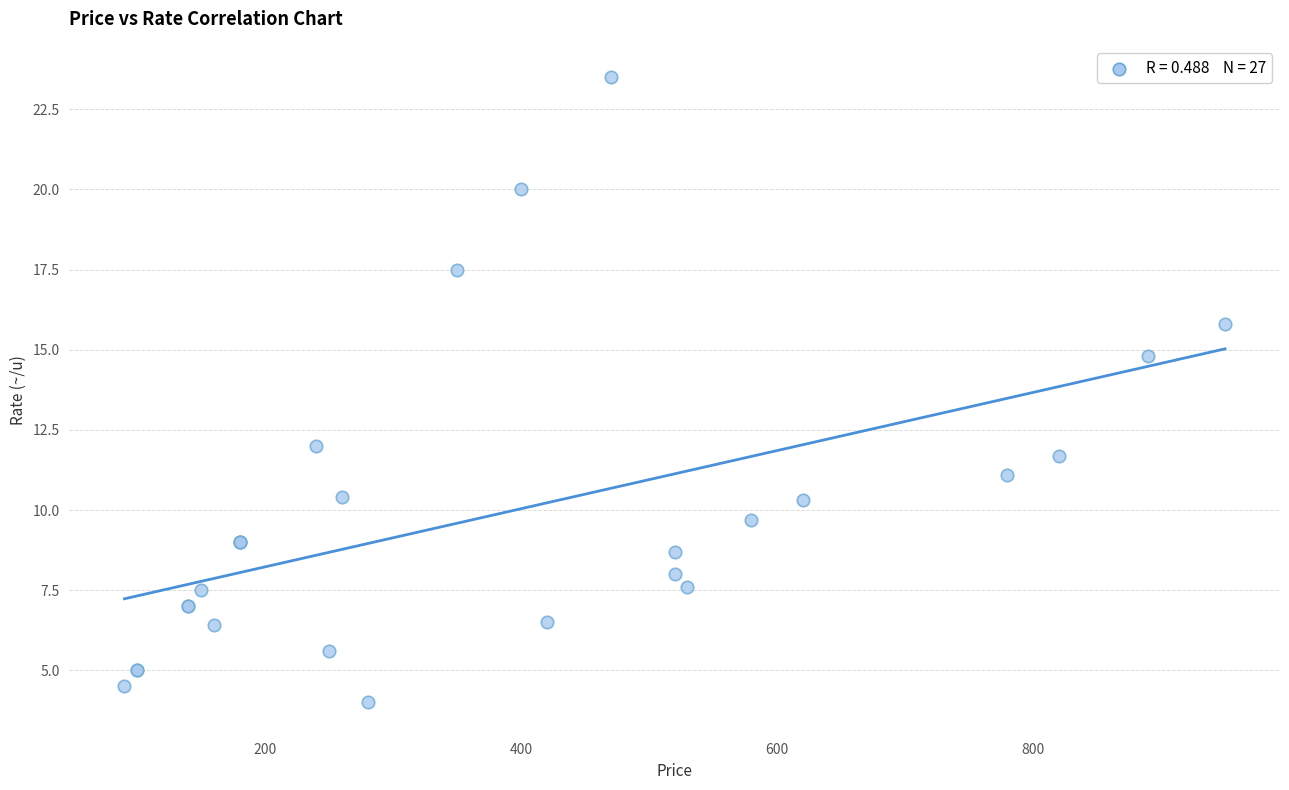

What Y value in the scatter plot is closest to 13?

12.0